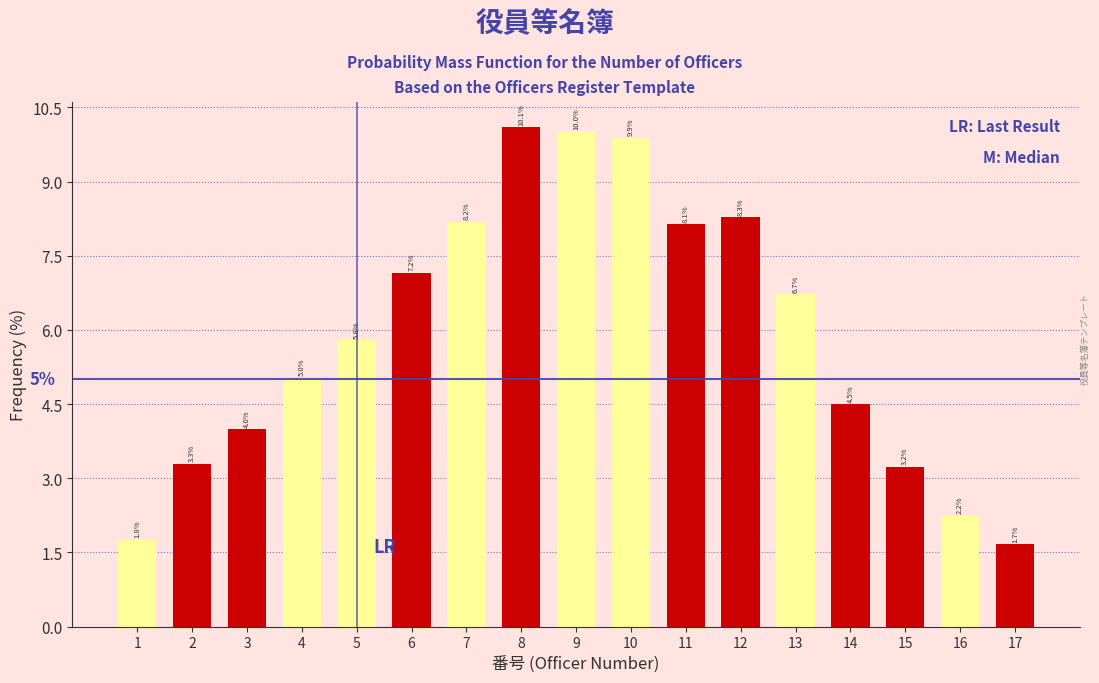

Reading left to right, list all the values displayed in this chart.

1.8	3.3	4.0	5.0	5.8	7.2	8.2	10.1	10.0	9.9	8.1	8.3	6.7	4.5	3.2	2.2	1.7